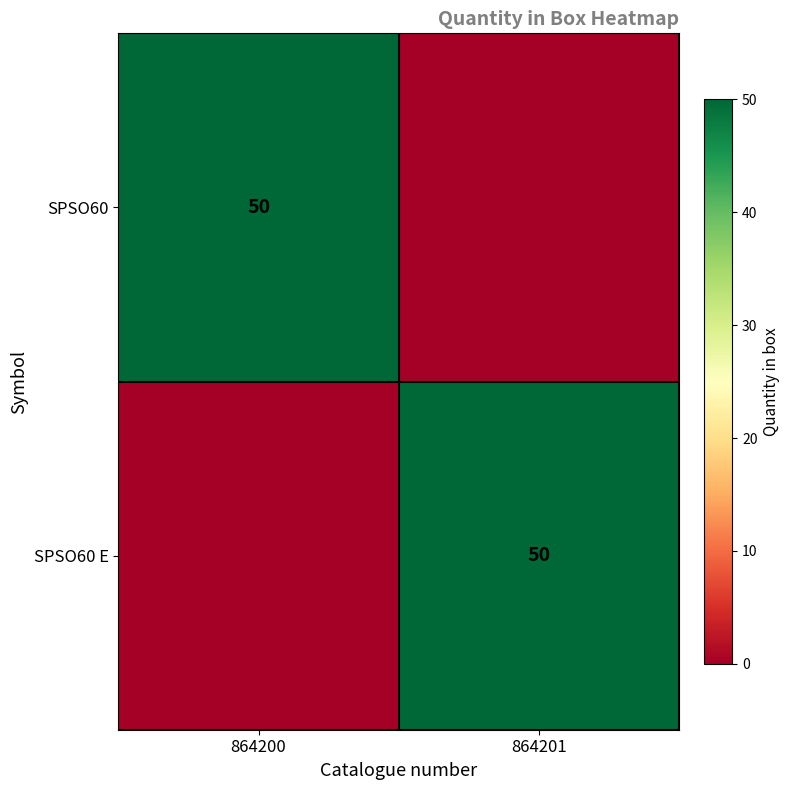

What is the total value across all series at 864200?

50